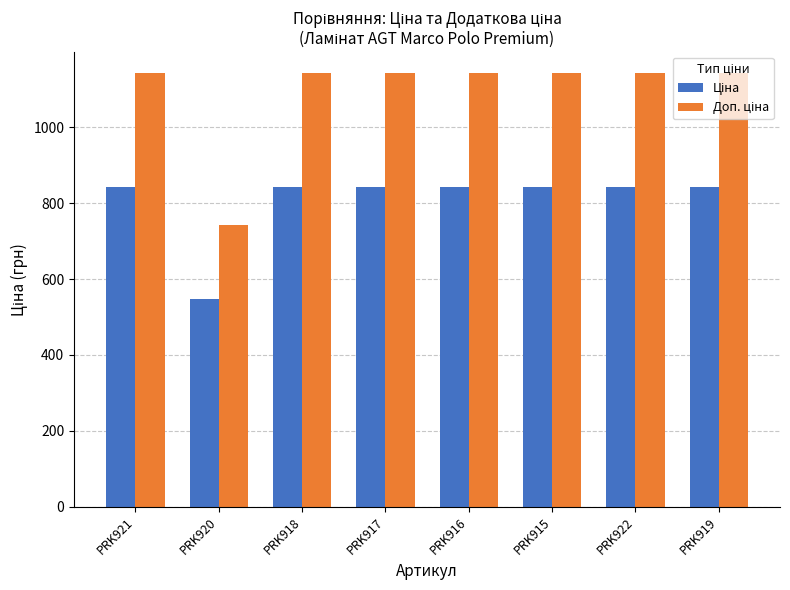

What is the difference between the highest and lowest values at PRK921?

299.1